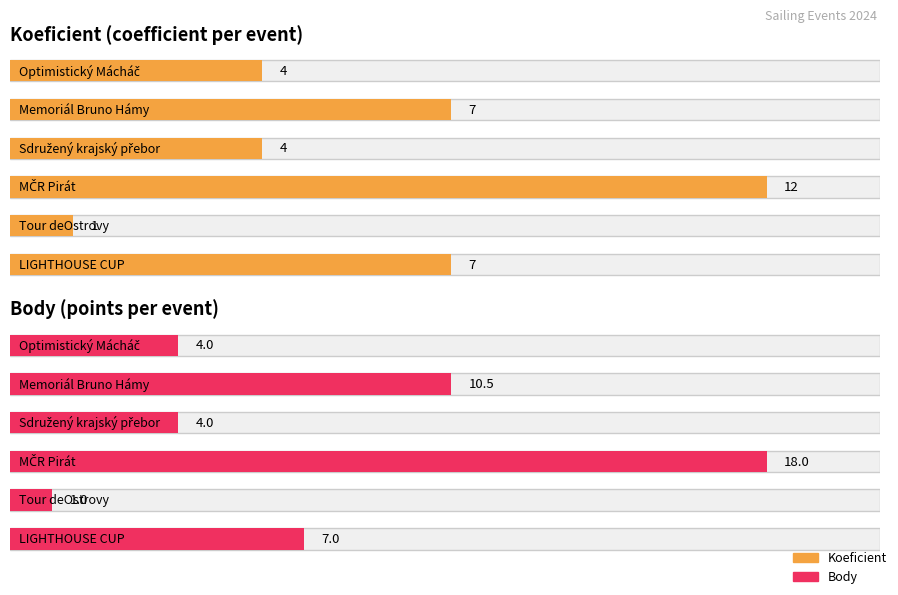

What is the difference between the second highest and second lowest values in the Koeficient series?

3.0